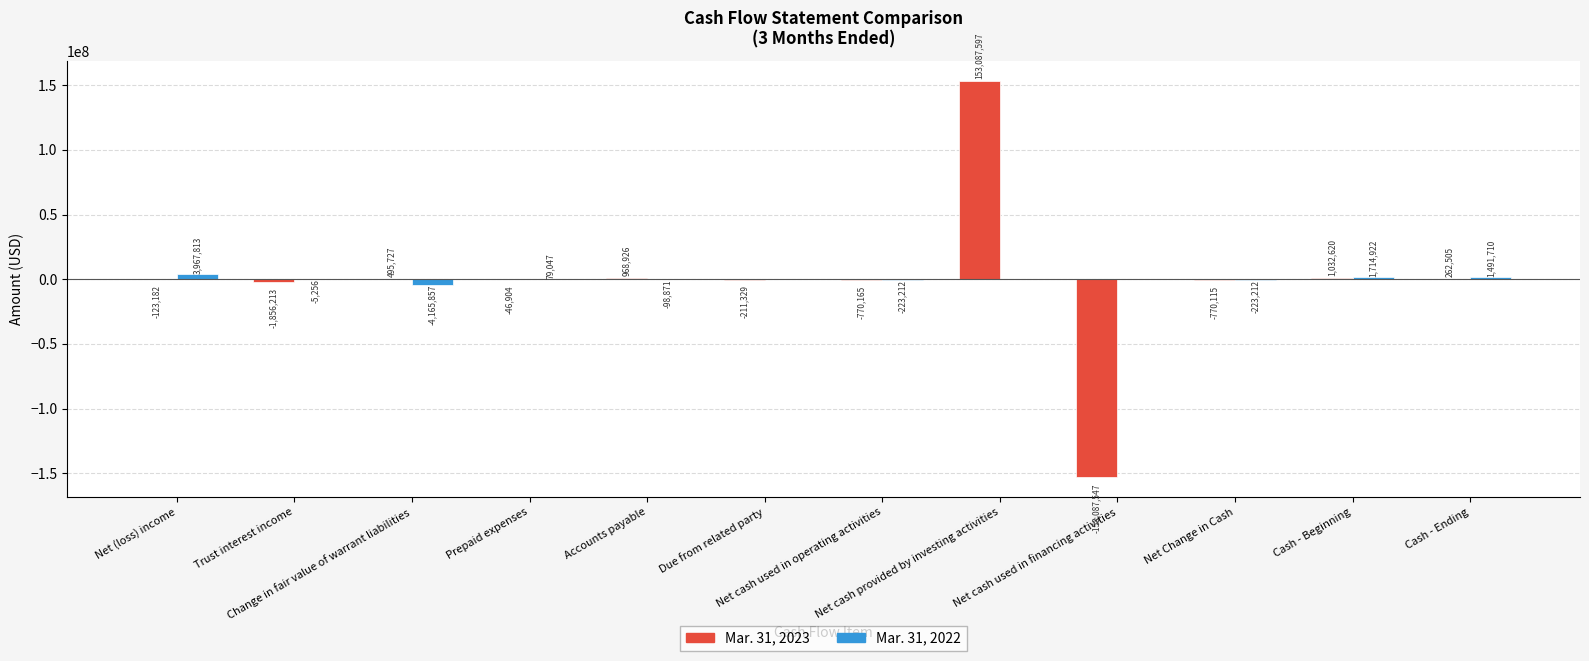

Reading left to right, extract all data points from this chart.

Mar. 31, 2023: Net (loss) income=-123182	Trust interest income=-1856213	Change in fair value of warrant liabilities=495727	Prepaid expenses=-46904	Accounts payable=968926	Due from related party=-211329	Net cash used in operating activities=-770165	Net cash provided by investing activities=153087597	Net cash used in financing activities=-153087547	Net Change in Cash=-770115	Cash - Beginning=1032620	Cash - Ending=262505
Mar. 31, 2022: Net (loss) income=3967813	Trust interest income=-5256	Change in fair value of warrant liabilities=-4165857	Prepaid expenses=79047	Accounts payable=-98871	Due from related party=0	Net cash used in operating activities=-223212	Net cash provided by investing activities=0	Net cash used in financing activities=0	Net Change in Cash=-223212	Cash - Beginning=1714922	Cash - Ending=1491710